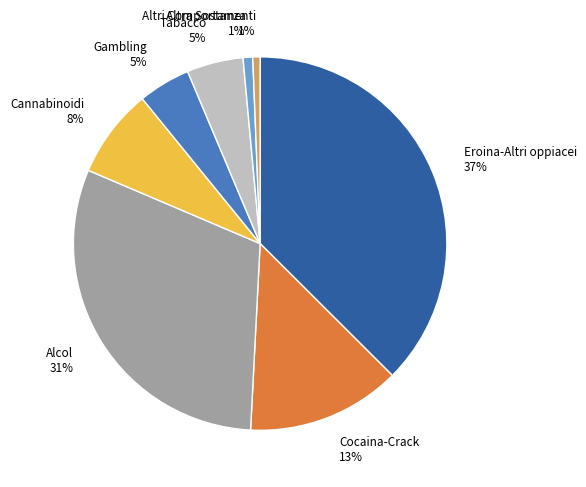

True or false: Gambling accounts for 5% of the total.

True